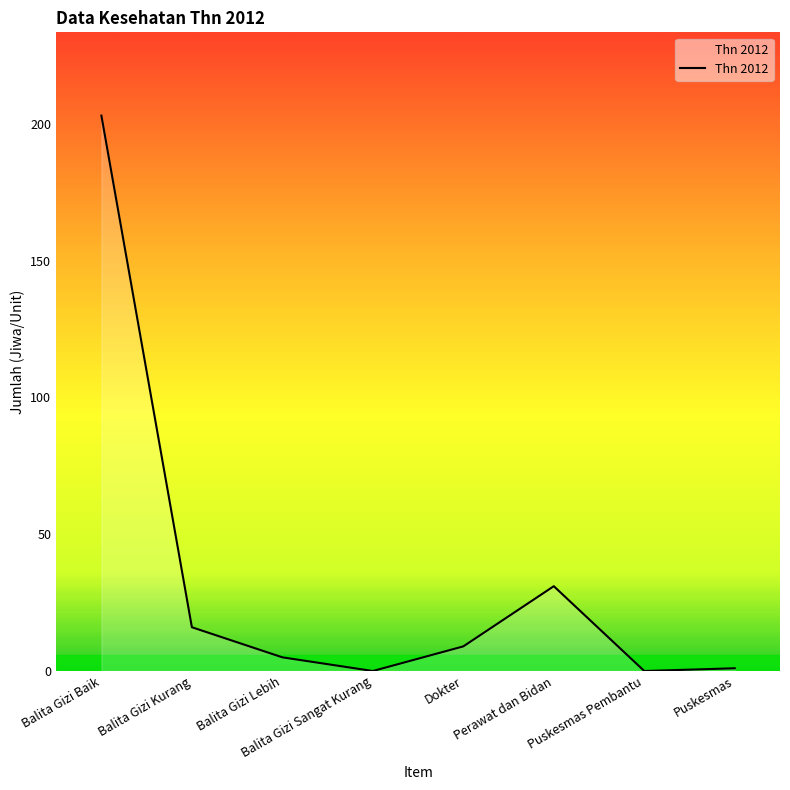

Reading left to right, list all the values displayed in this chart.

Balita Gizi Baik=203	Balita Gizi Kurang=16	Balita Gizi Lebih=5	Balita Gizi Sangat Kurang=0	Dokter=9	Perawat dan Bidan=31	Puskesmas Pembantu=0	Puskesmas=1